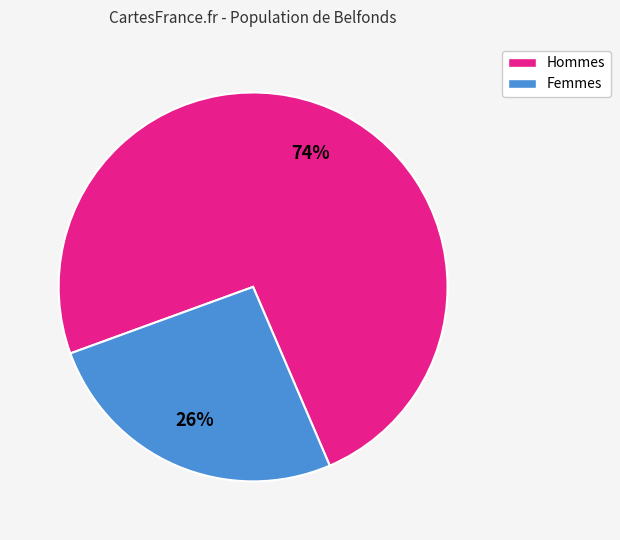

To the nearest percent, what is the average slice percentage?

50%